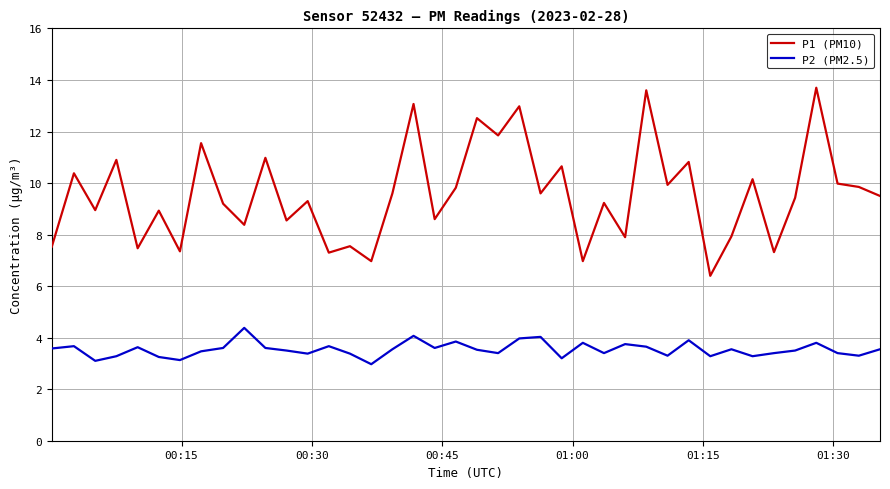

List the series in order of their peak value, highest first.

P1 (PM10), P2 (PM2.5)